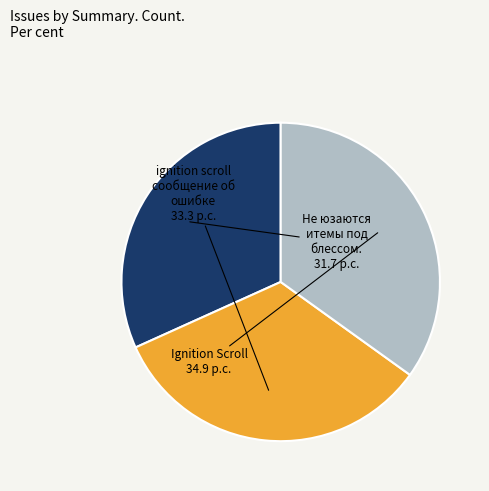

Does any single category account for the majority?

No